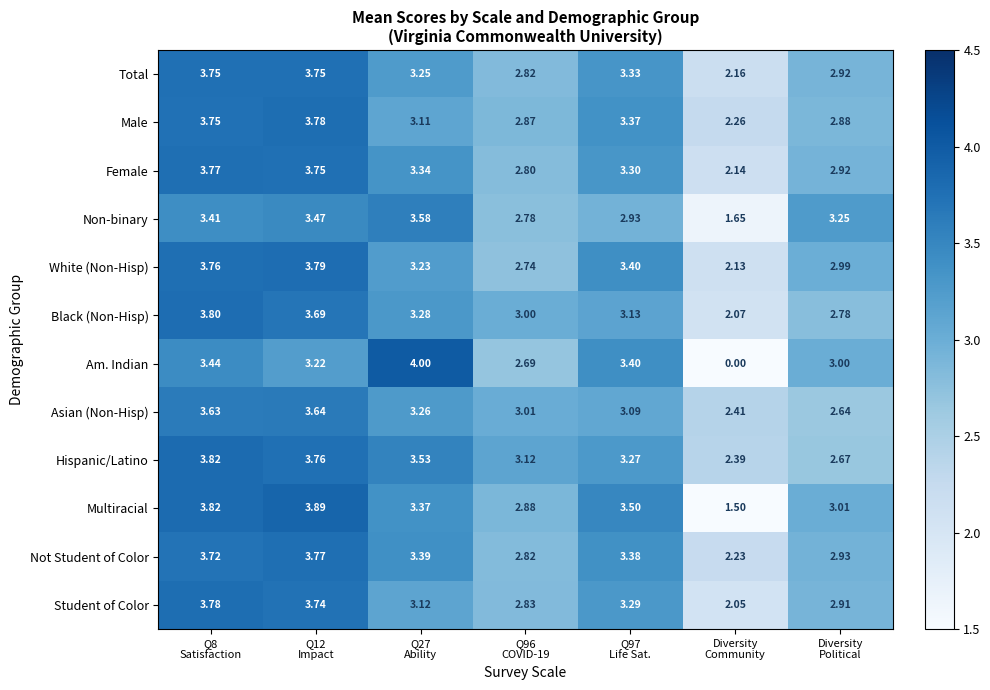

Count the number of categories in the chart.

7